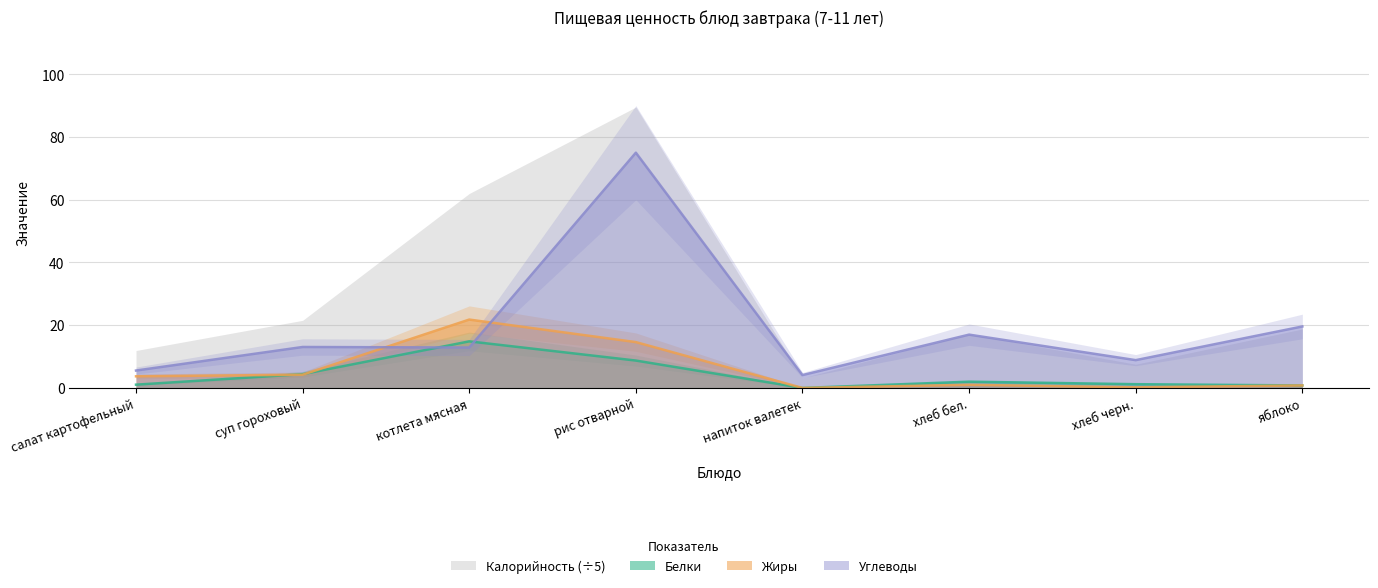

At which label does Белки first exceed 2?

суп гороховый